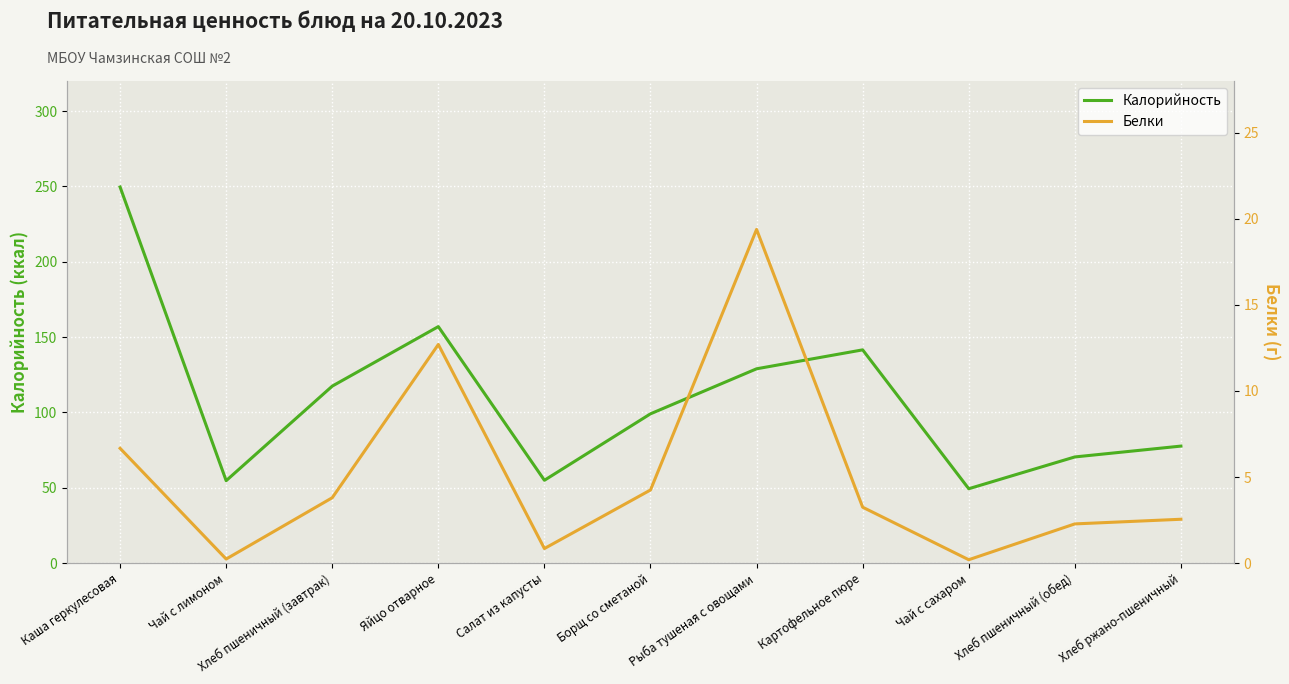

At which category is the sum across all series the highest?

Каша геркулесовая